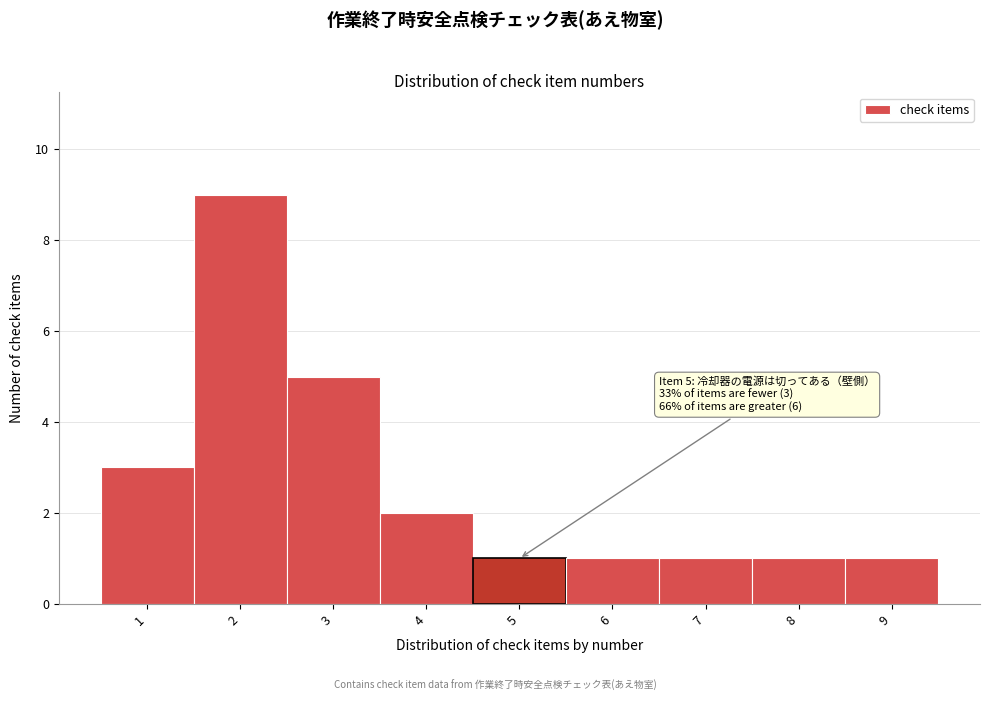

Which range on the x-axis has the tallest bar?

1.5 to 2.5